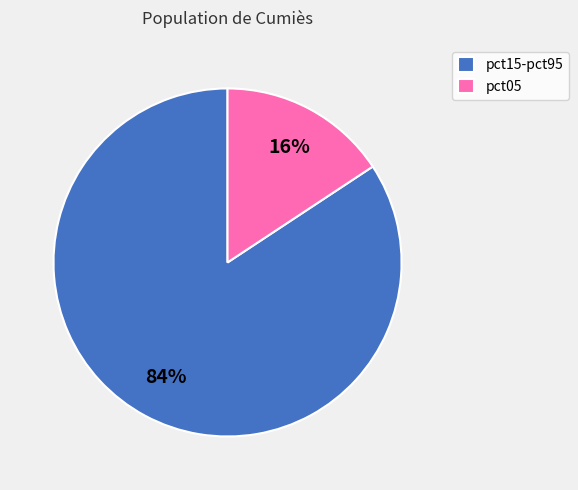

To the nearest percent, what is the average slice percentage?

50%